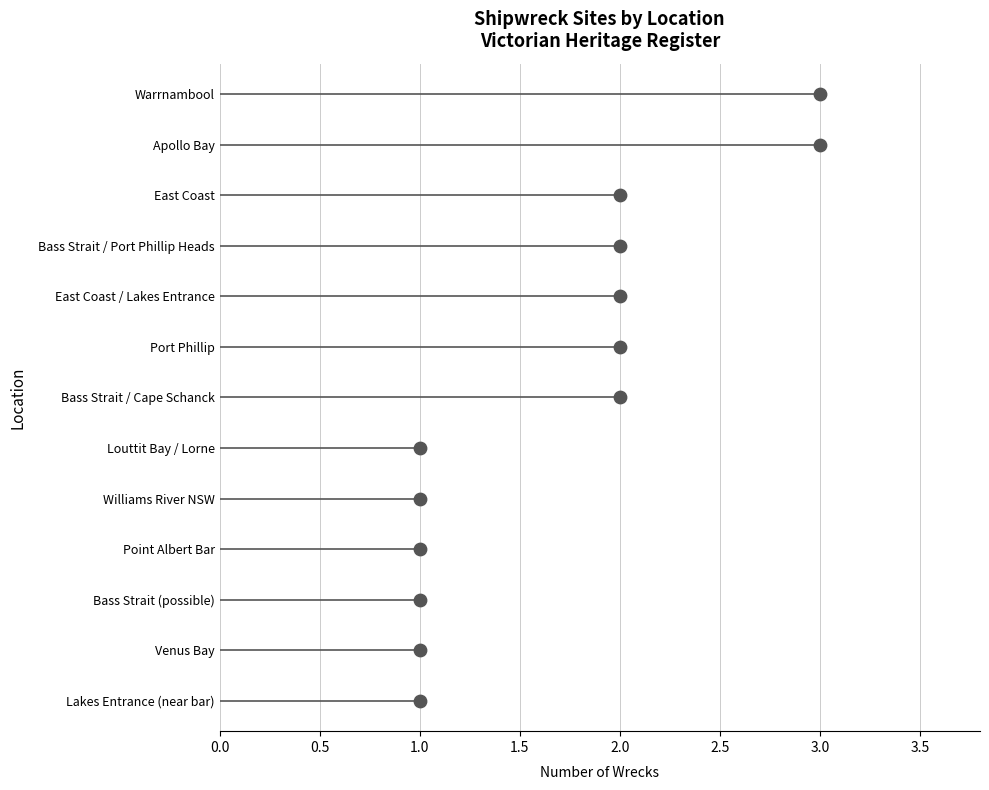

Between 2.0 and 1.0, which is larger?

2.0